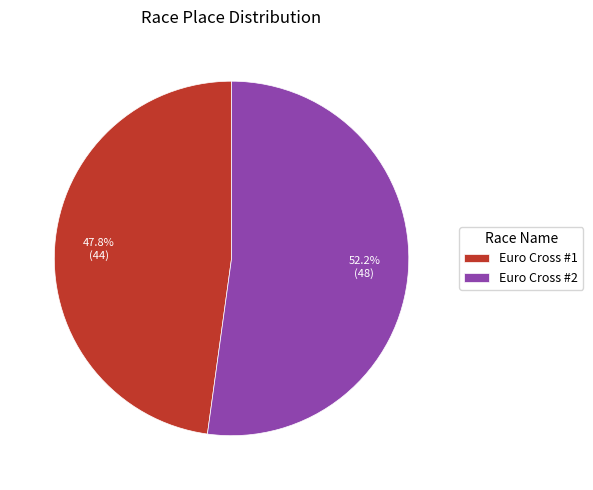

How many slices are in this pie chart?

2